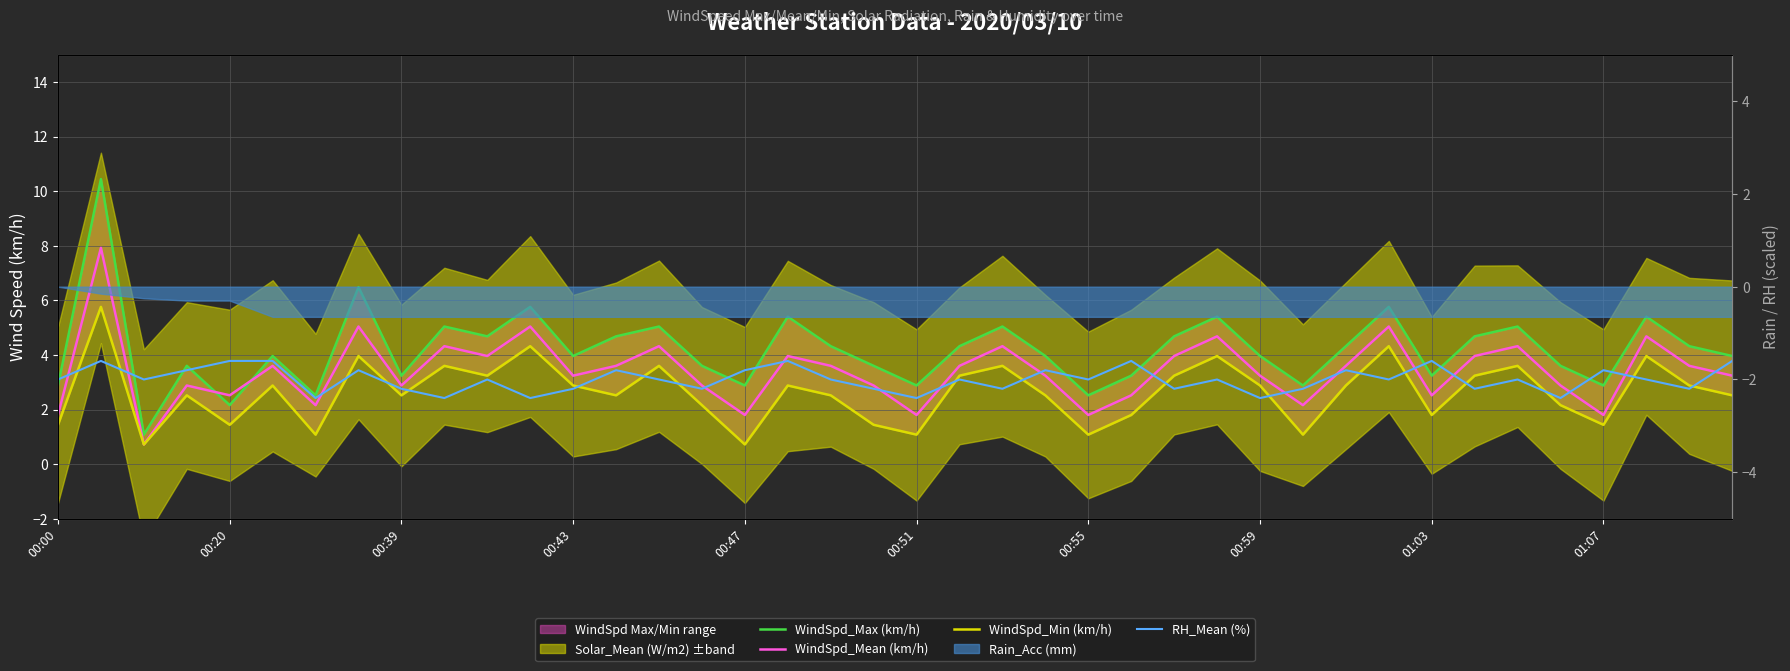

What is the difference between the second highest and second lowest values in the WindSpd_Max (km/h) series?

4.3